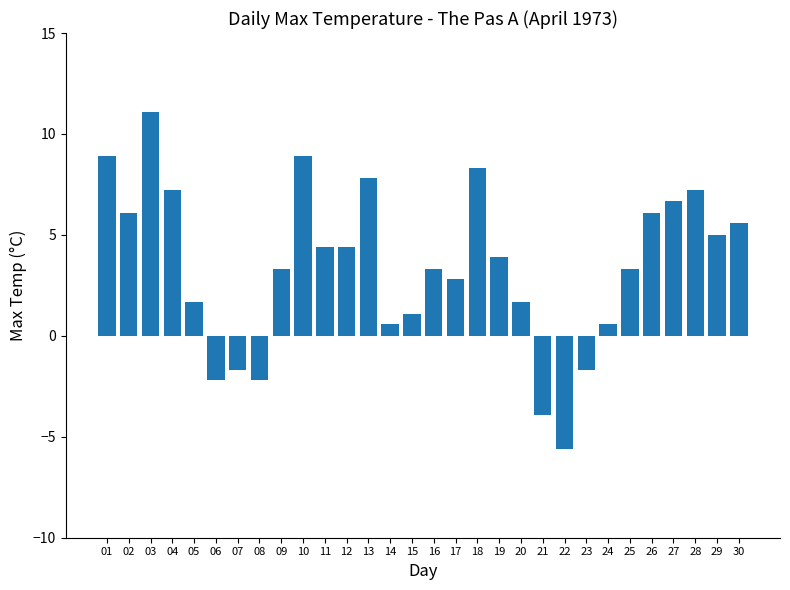

Reading right to left, transcribe all the data shown in this chart.

5.6	5.0	7.2	6.7	6.1	3.3	0.6	-1.7	-5.6	-3.9	1.7	3.9	8.3	2.8	3.3	1.1	0.6	7.8	4.4	4.4	8.9	3.3	-2.2	-1.7	-2.2	1.7	7.2	11.1	6.1	8.9